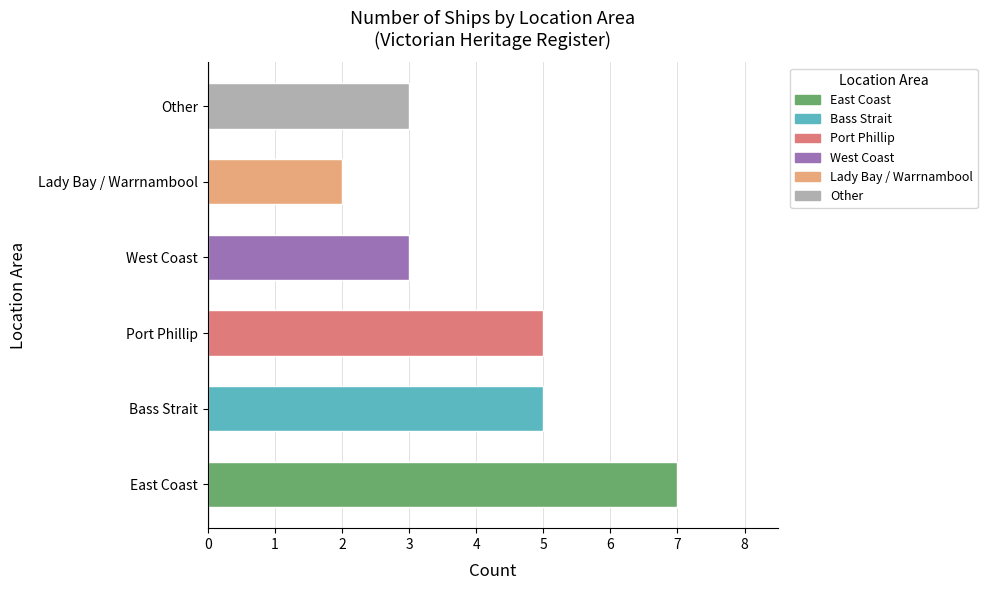

What is the sum of all values?

25